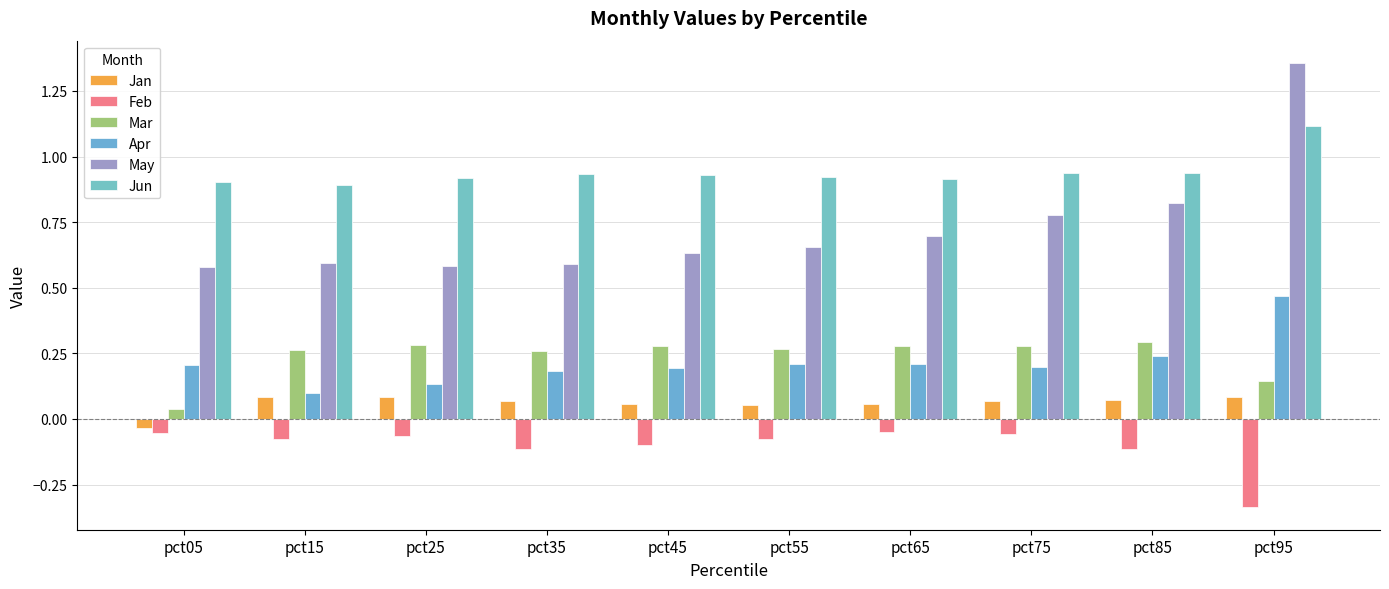

Does the chart contain stacked bars?

No